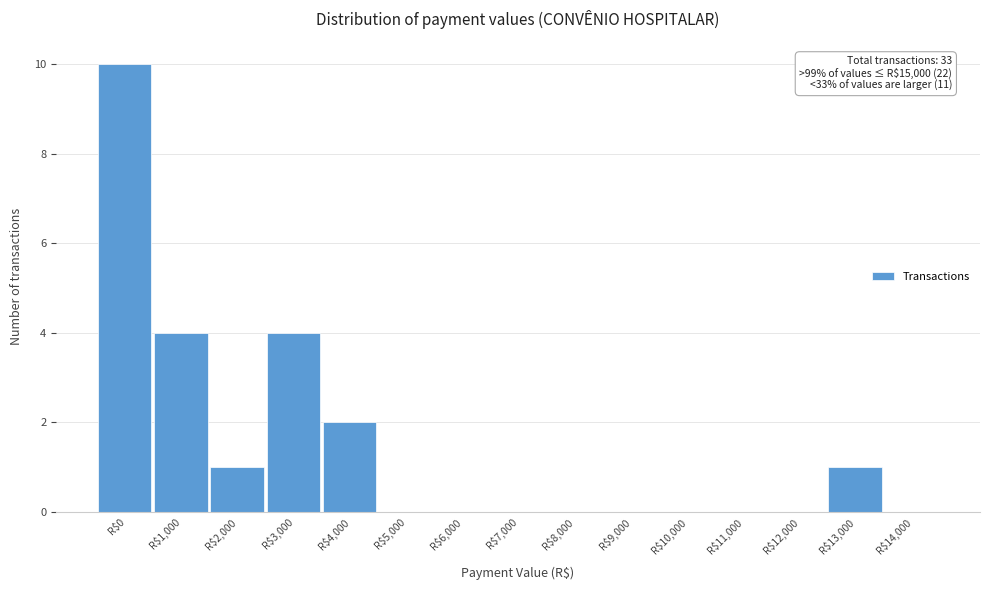

Which label corresponds to the largest value in the chart?

R$0